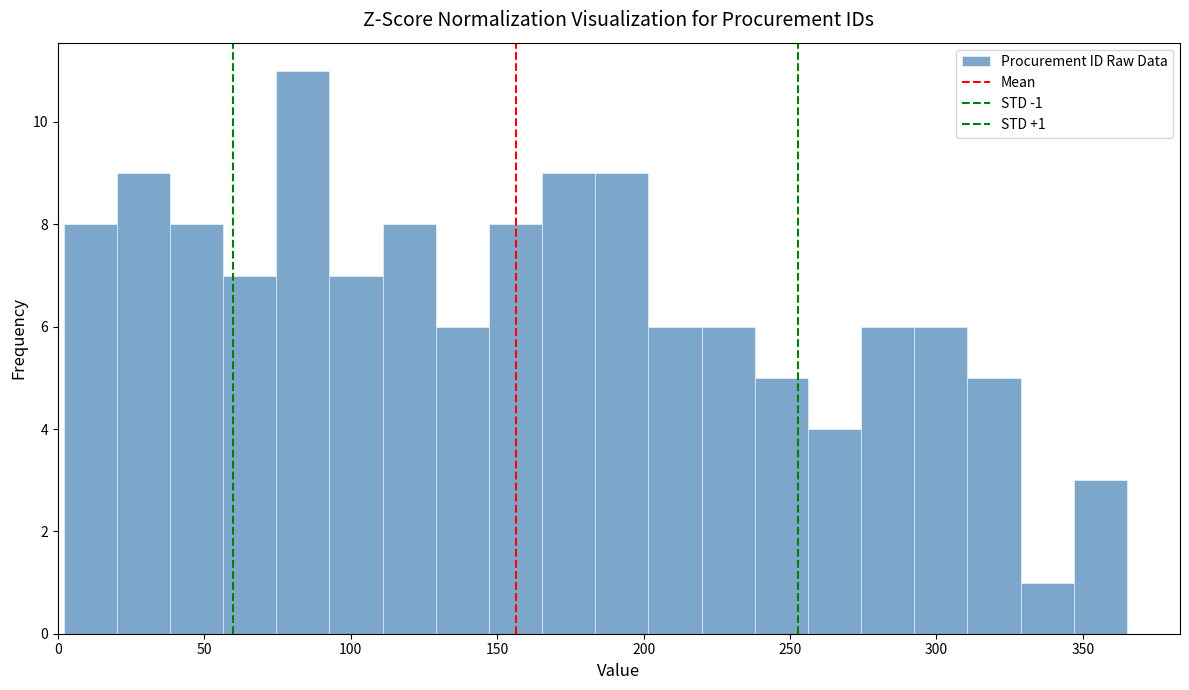

Around what value on the x-axis is the tallest bar? Give the approximate position of its centre, as read against the axis.

85